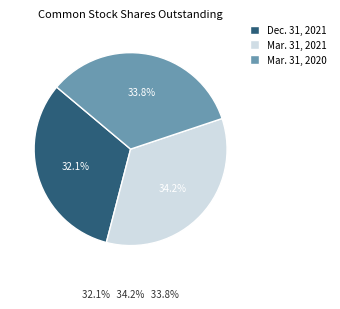

Does Dec. 31, 2021 represent more than half of the total?

No